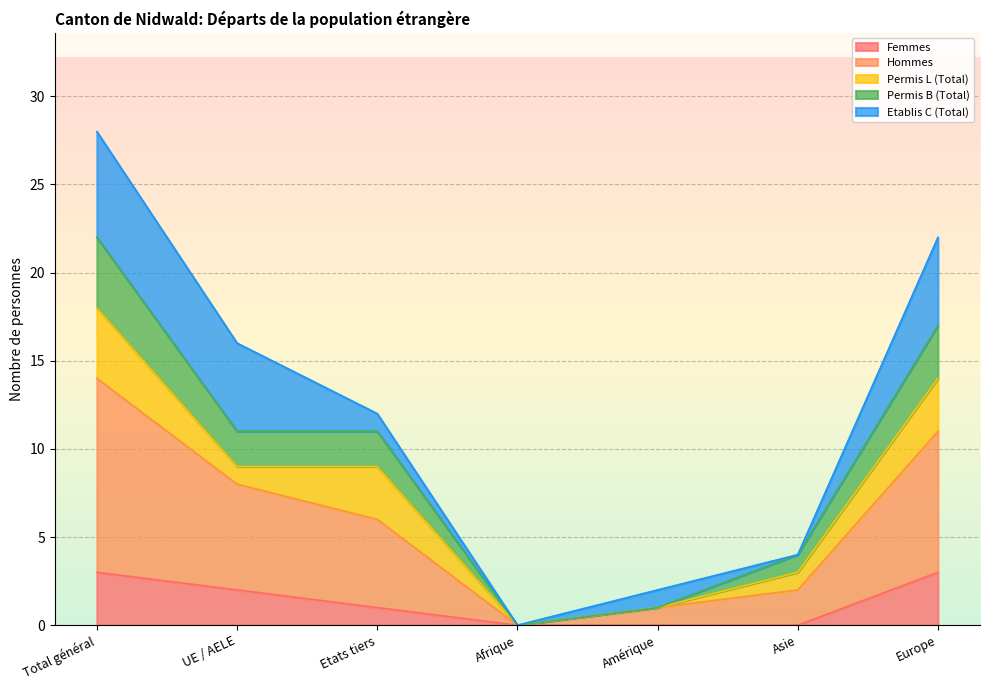

True or false: Hommes has a value of 0 at Amérique.

False